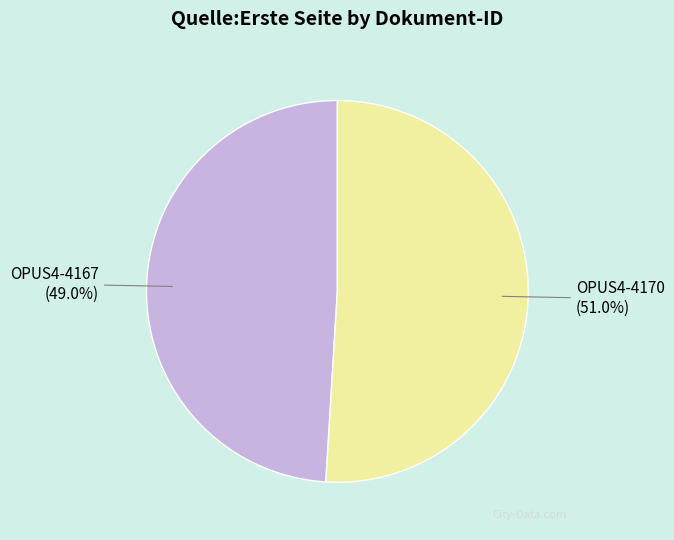

What is the ratio of the value at OPUS4-4170 to the value at OPUS4-4167?

1.0